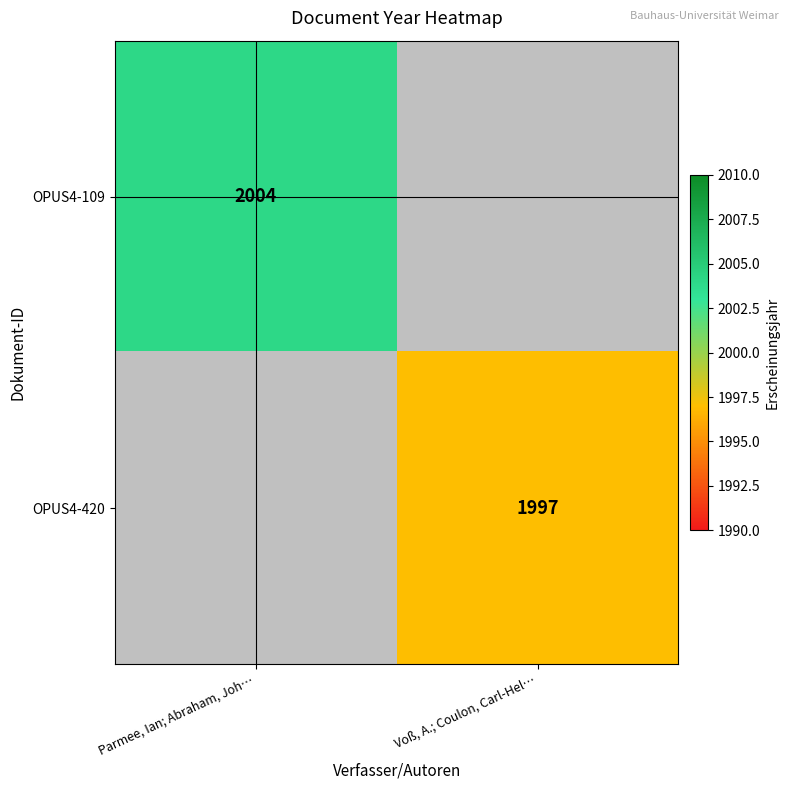

The value of OPUS4-420 at Voß, A.; Coulon, Carl-Hel… is 3543. True or false?

False